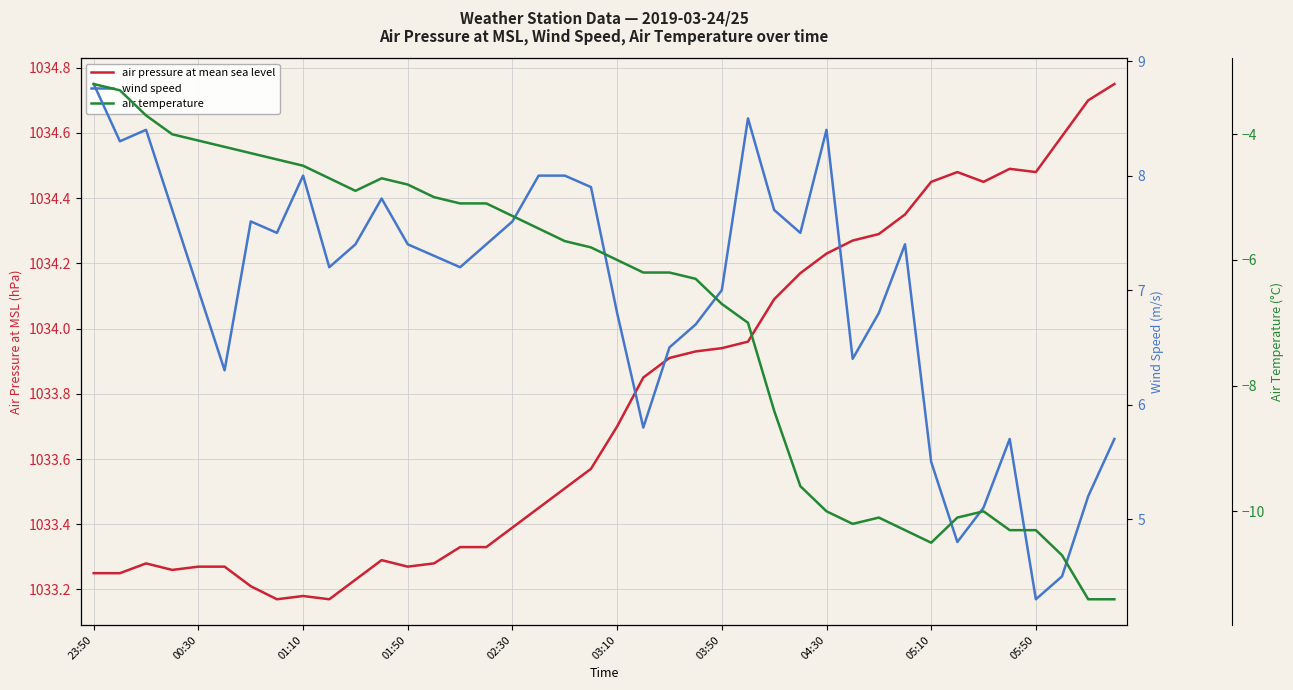

What are all the series names shown in the legend?

air pressure at mean sea level, wind speed, air temperature